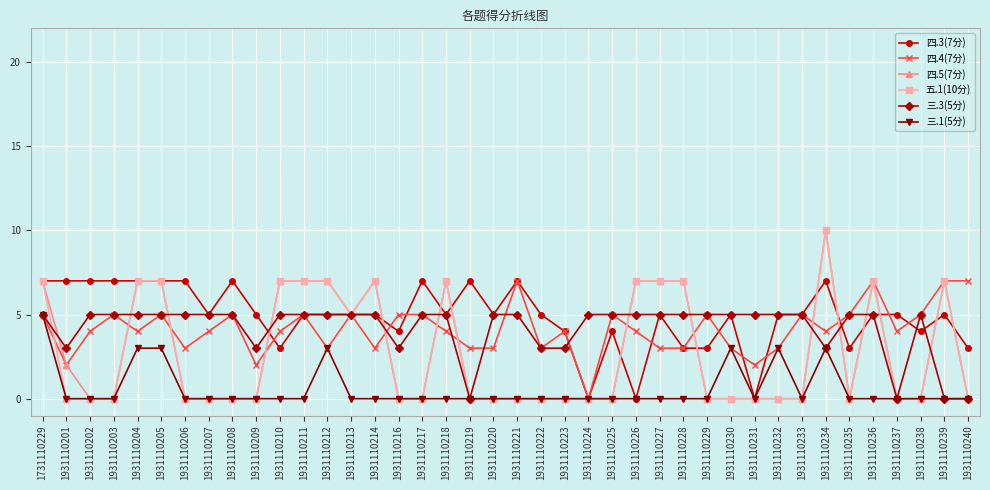

How many 四.5(7分) values are between 0 and 7?

39